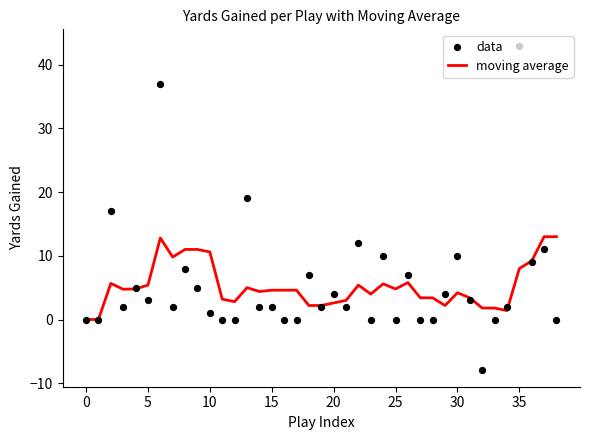

Which series contains the highest Y value?

data